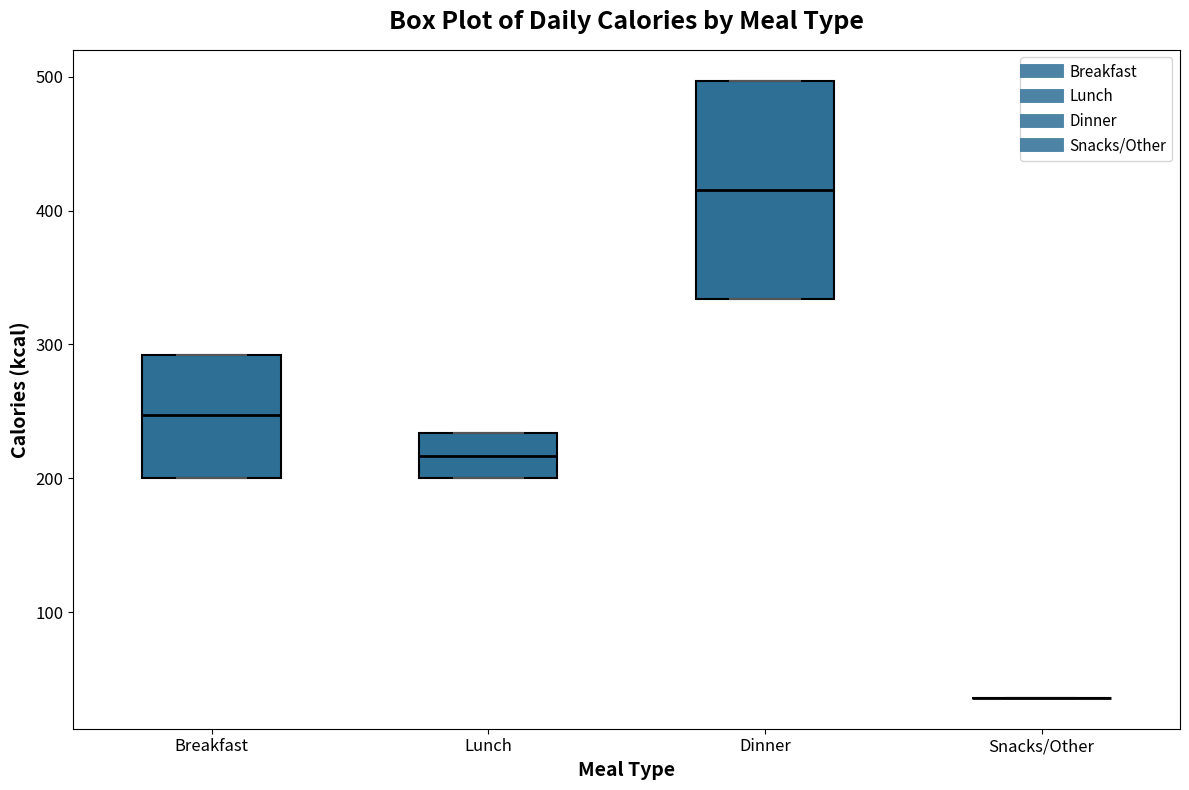

Reading left to right, read every box against the y-axis: the position of its median line, the range the box covers, and the ends of its whiskers. The values are not printed on the chart, so give them approximately, as read against the axis.

Breakfast: median 250, box 200 to 290, whiskers 200 to 290
Lunch: median 220, box 200 to 230, whiskers 200 to 230
Dinner: median 420, box 330 to 500, whiskers 330 to 500
Snacks/Other: box collapsed to a line at 40, whiskers 40 to 40